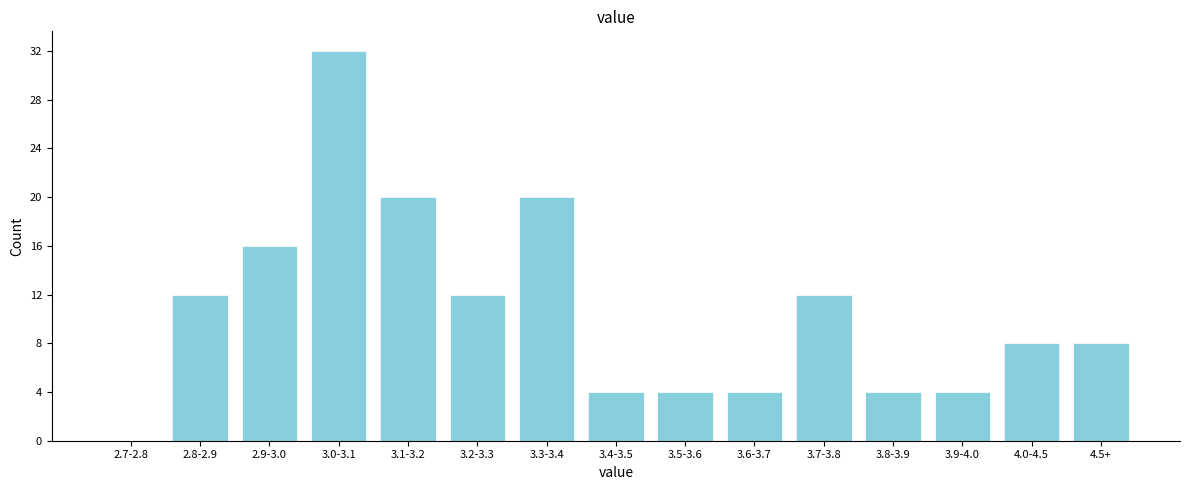

Reading right to left, transcribe all the data shown in this chart.

4.5+=8	4.0-4.5=8	3.9-4.0=4	3.8-3.9=4	3.7-3.8=12	3.6-3.7=4	3.5-3.6=4	3.4-3.5=4	3.3-3.4=20	3.2-3.3=12	3.1-3.2=20	3.0-3.1=32	2.9-3.0=16	2.8-2.9=12	2.7-2.8=0